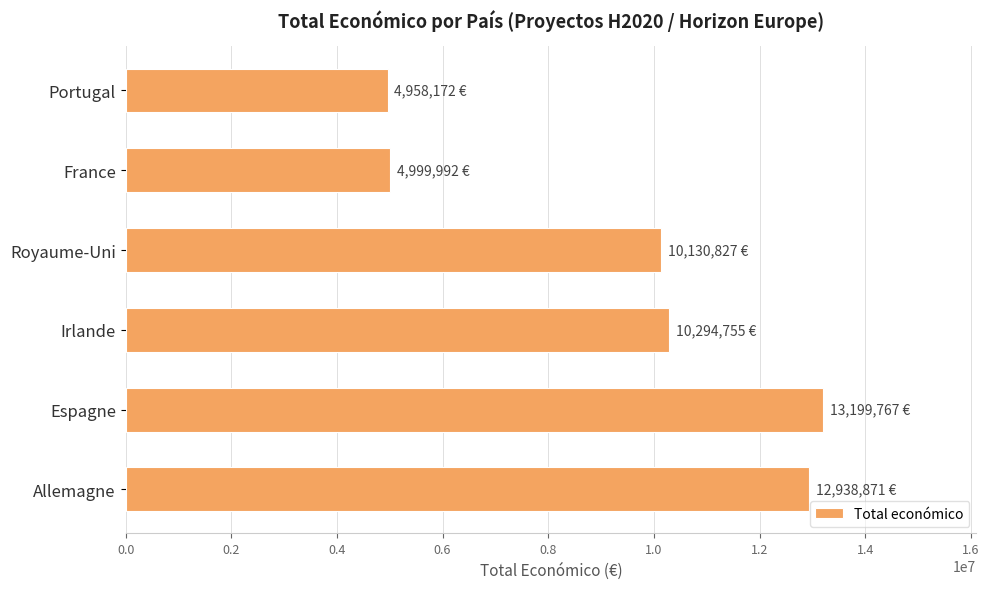

Where is the data nearest to the value 9078969?

Royaume-Uni